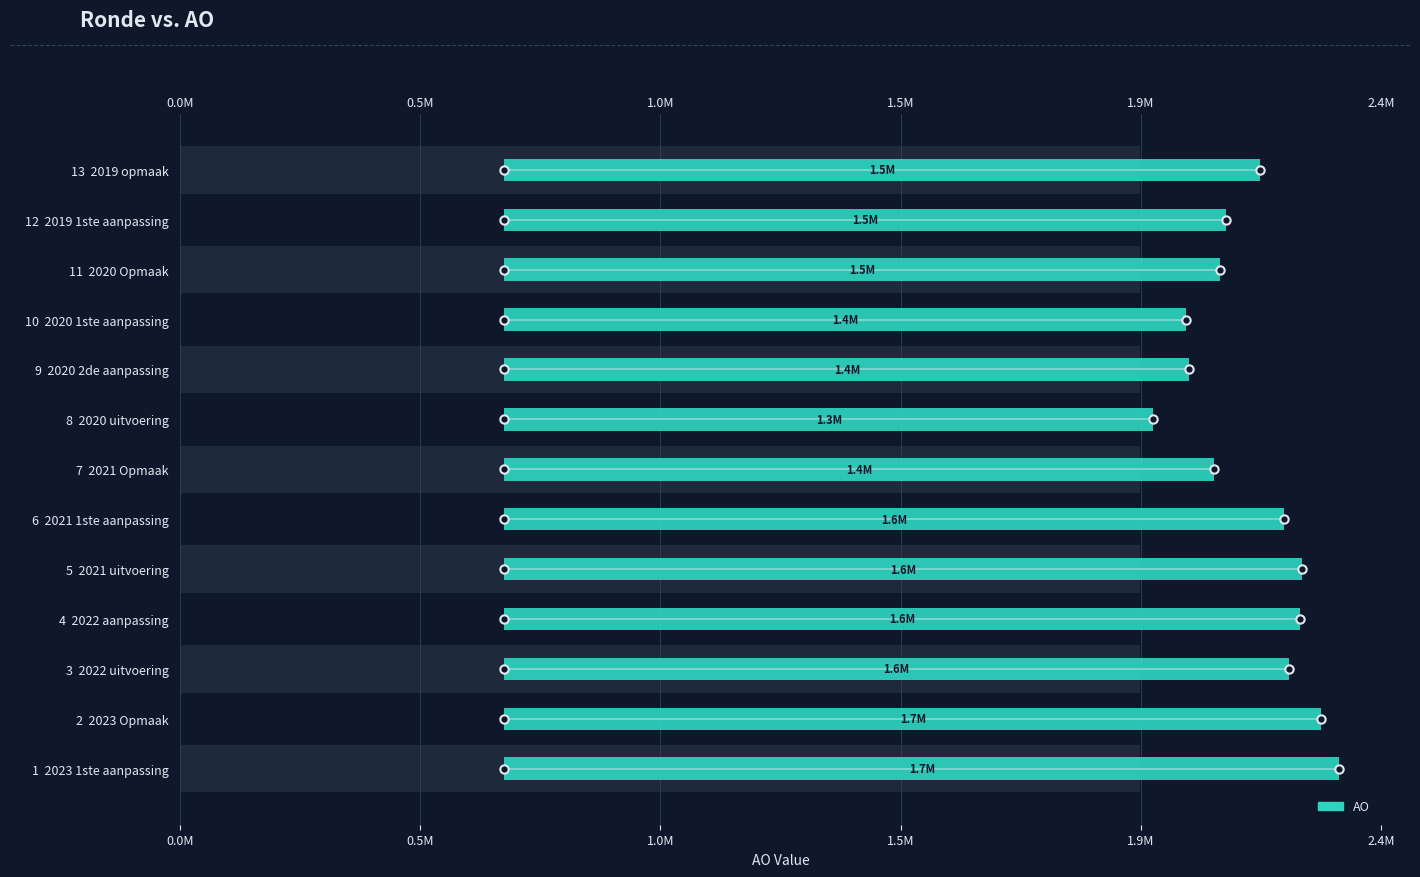

How many bars are there in total?

13